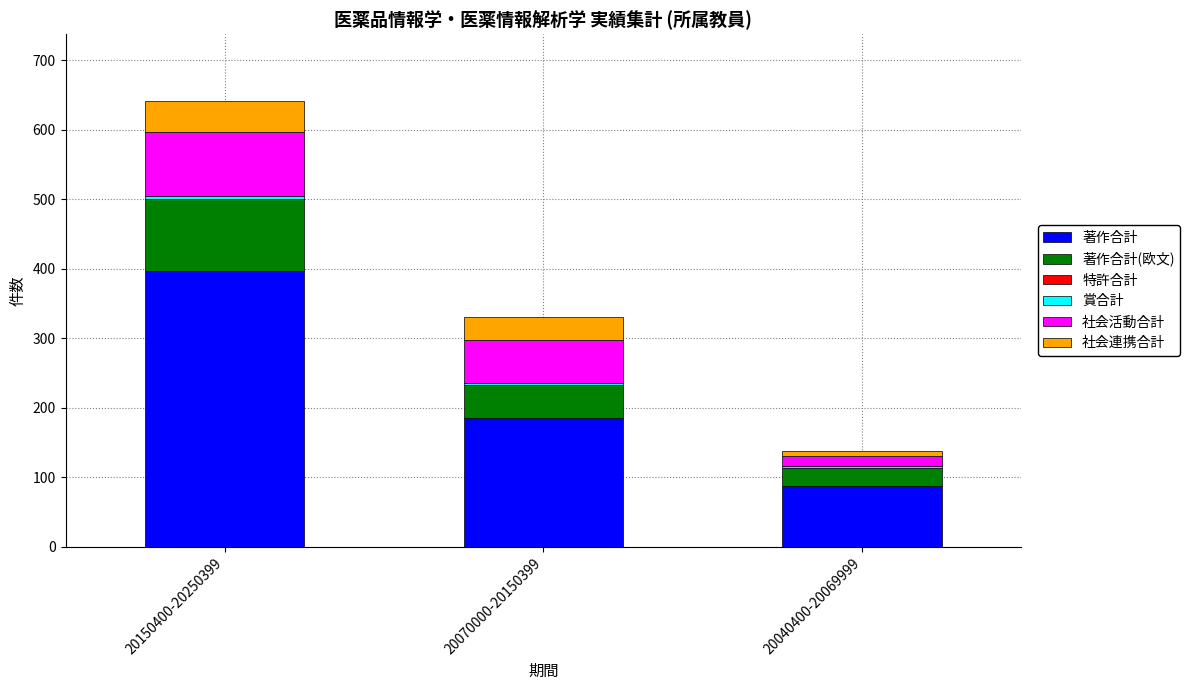

At which category is the sum across all series the highest?

20150400-20250399